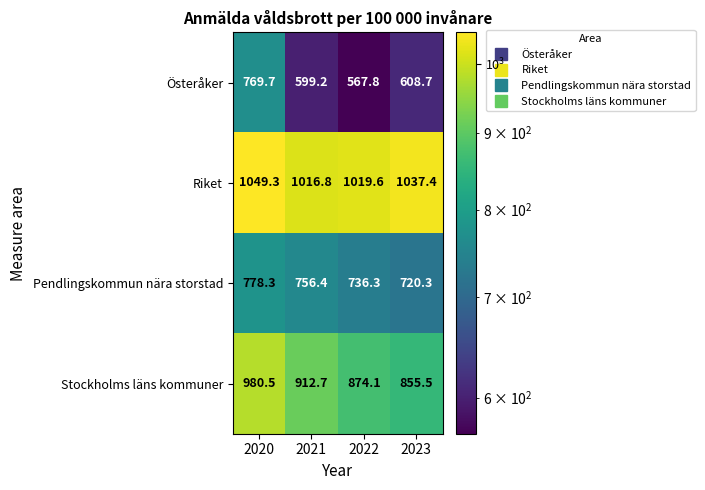

Which series changed the most between 2021 and 2023?

Stockholms läns kommuner